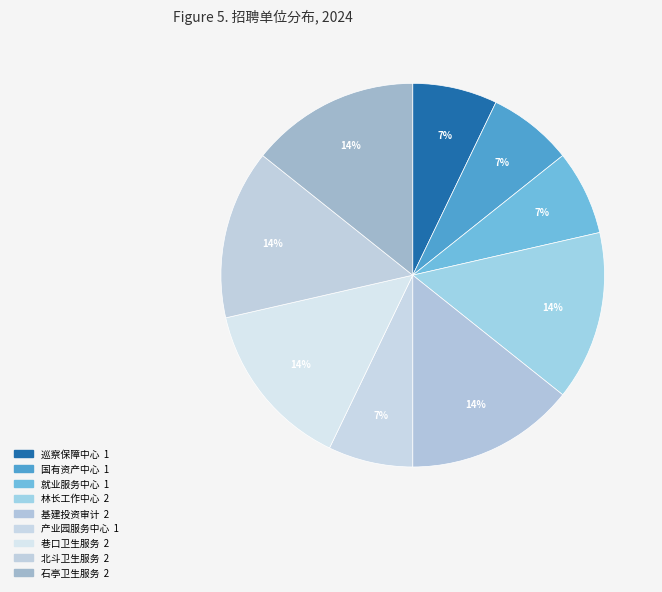

How many slices are in this pie chart?

9